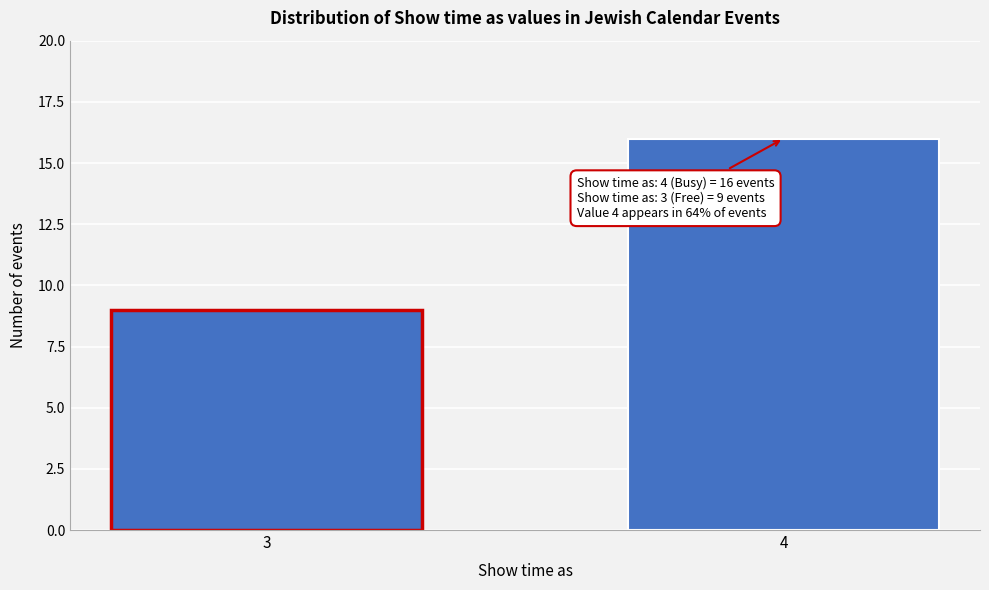

Reading right to left, transcribe all the data shown in this chart.

16	9